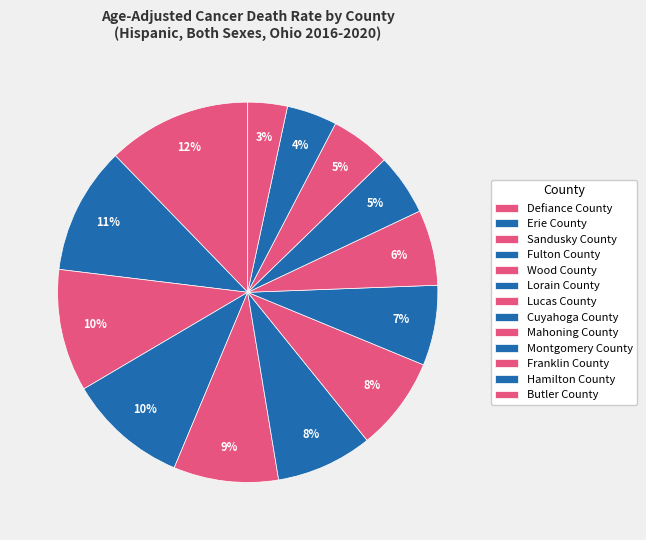

How many slices are in this pie chart?

13